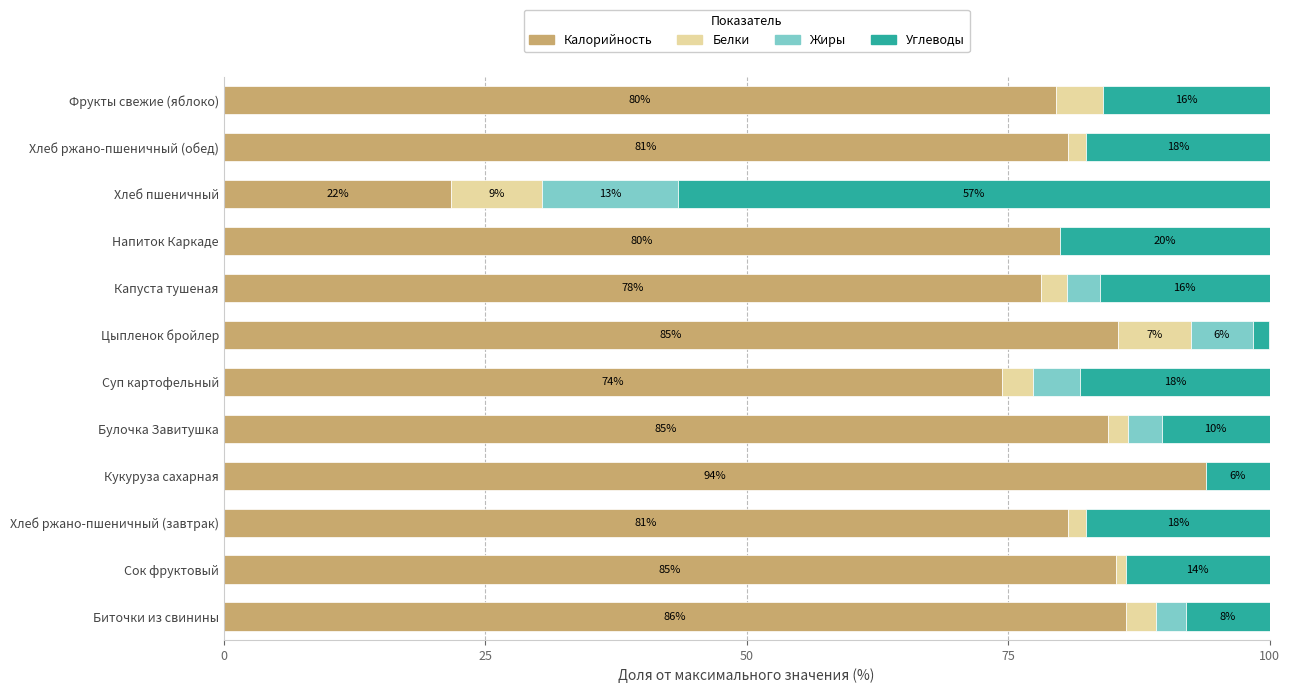

What is the total value across all series at Биточки из свинины?

100.0